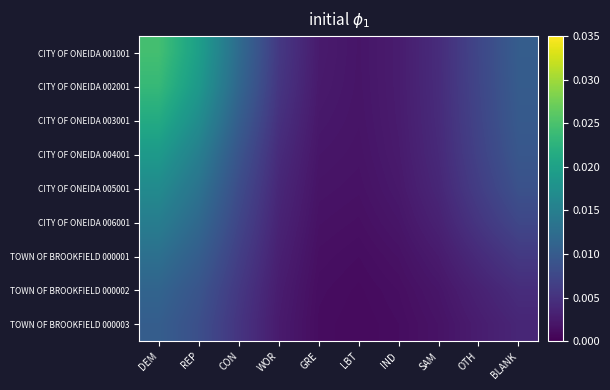

Which series changed the most between CON and LBT?

CITY OF ONEIDA 001001